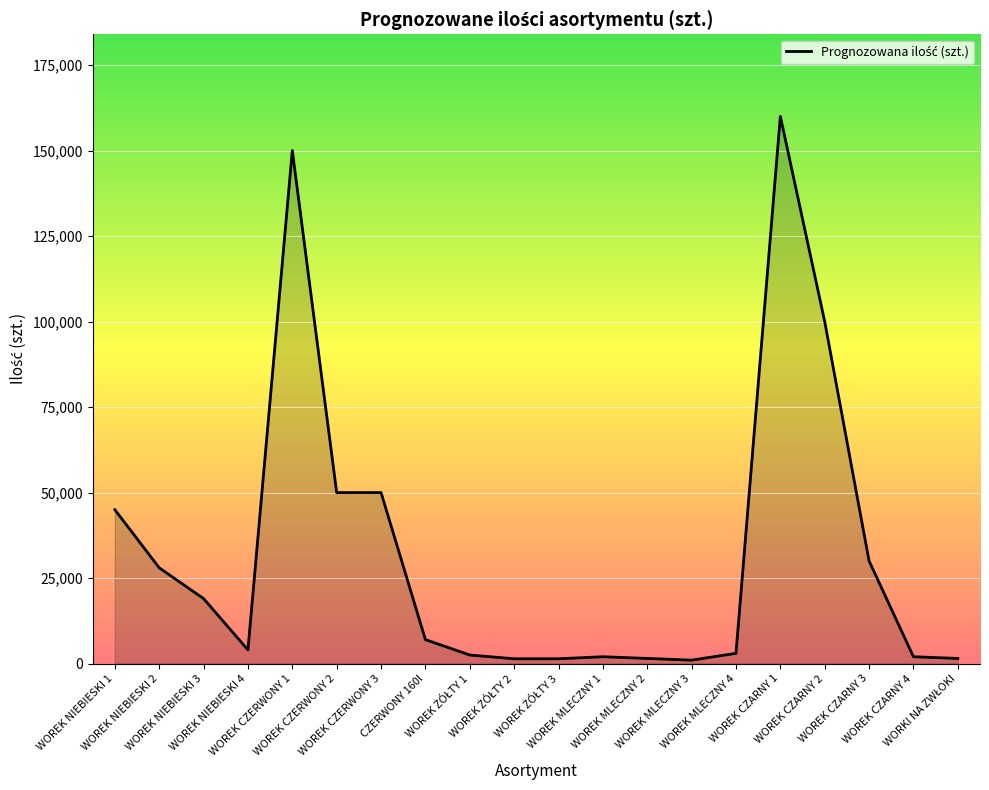

What is the difference between the maximum and minimum values?

159000